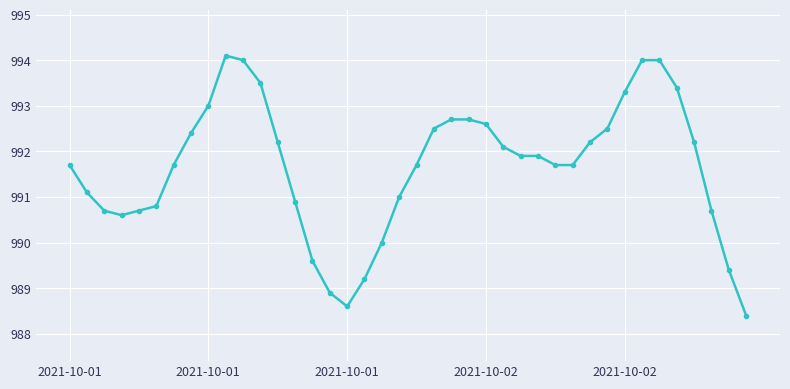

What is the value of the 14th point from the left?

990.9